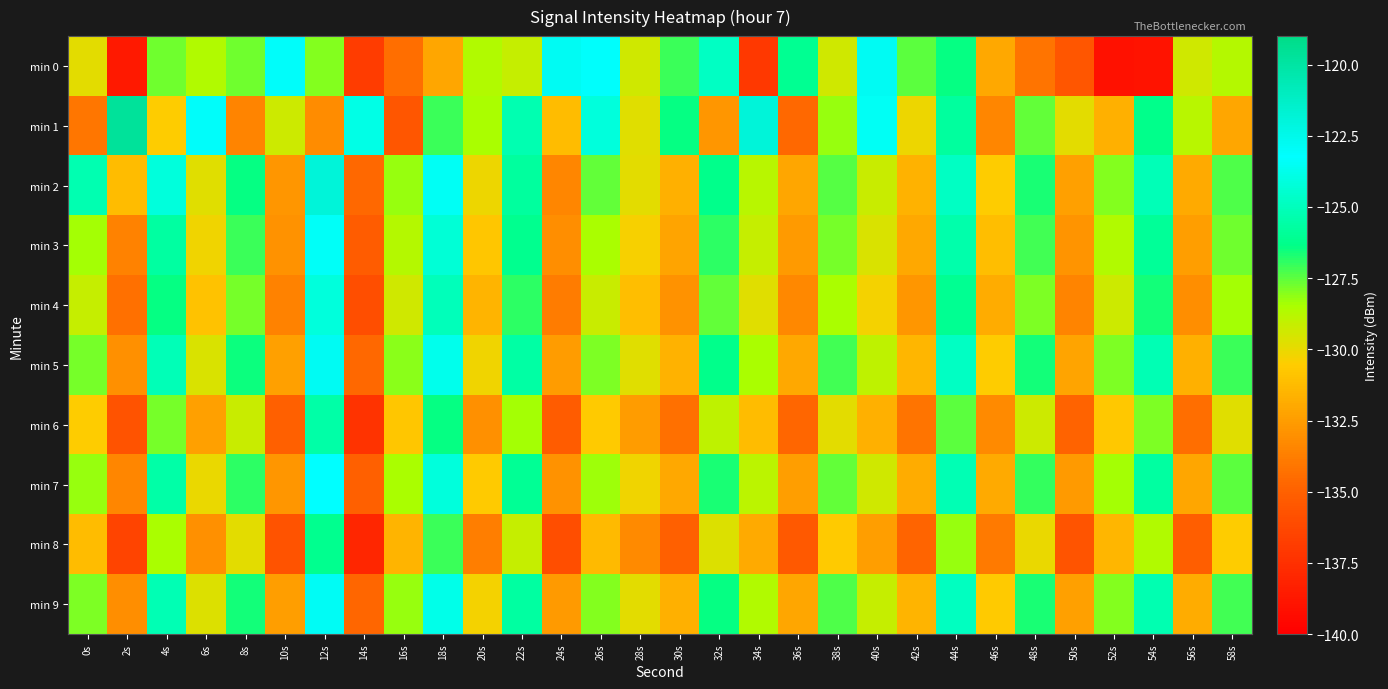

Count the number of categories in the chart.

30